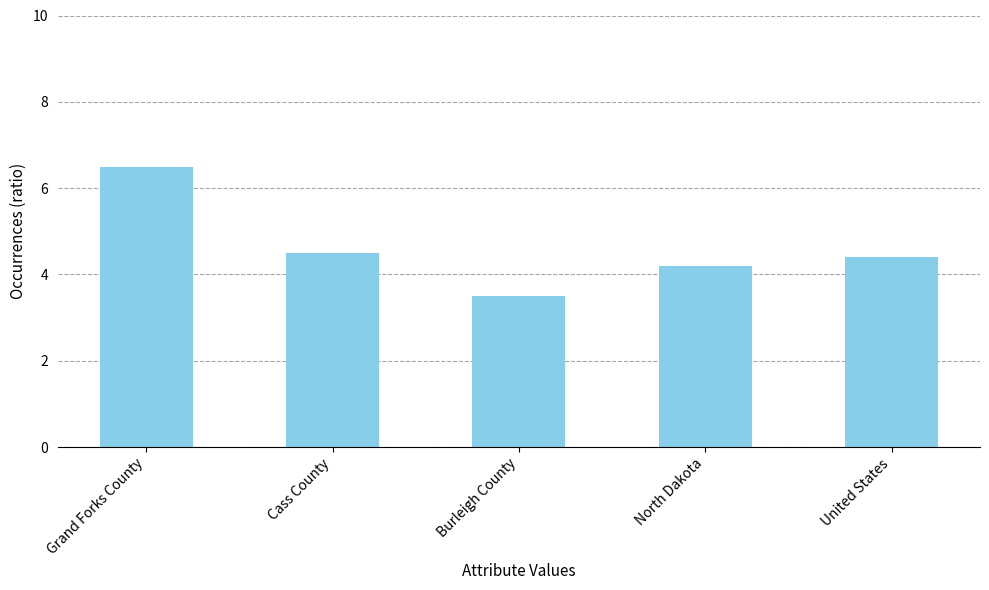

What is the label of the 5th bar from the left?

United States